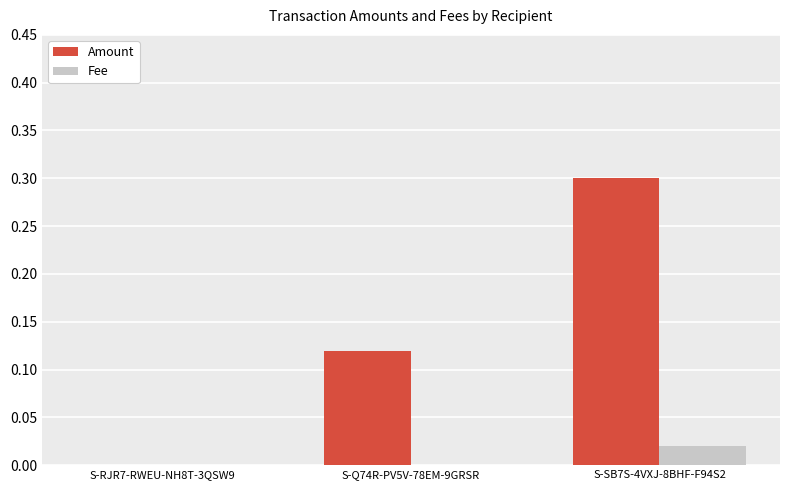

The Amount series shows 0.0 at S-RJR7-RWEU-NH8T-3QSW9. True or false?

True